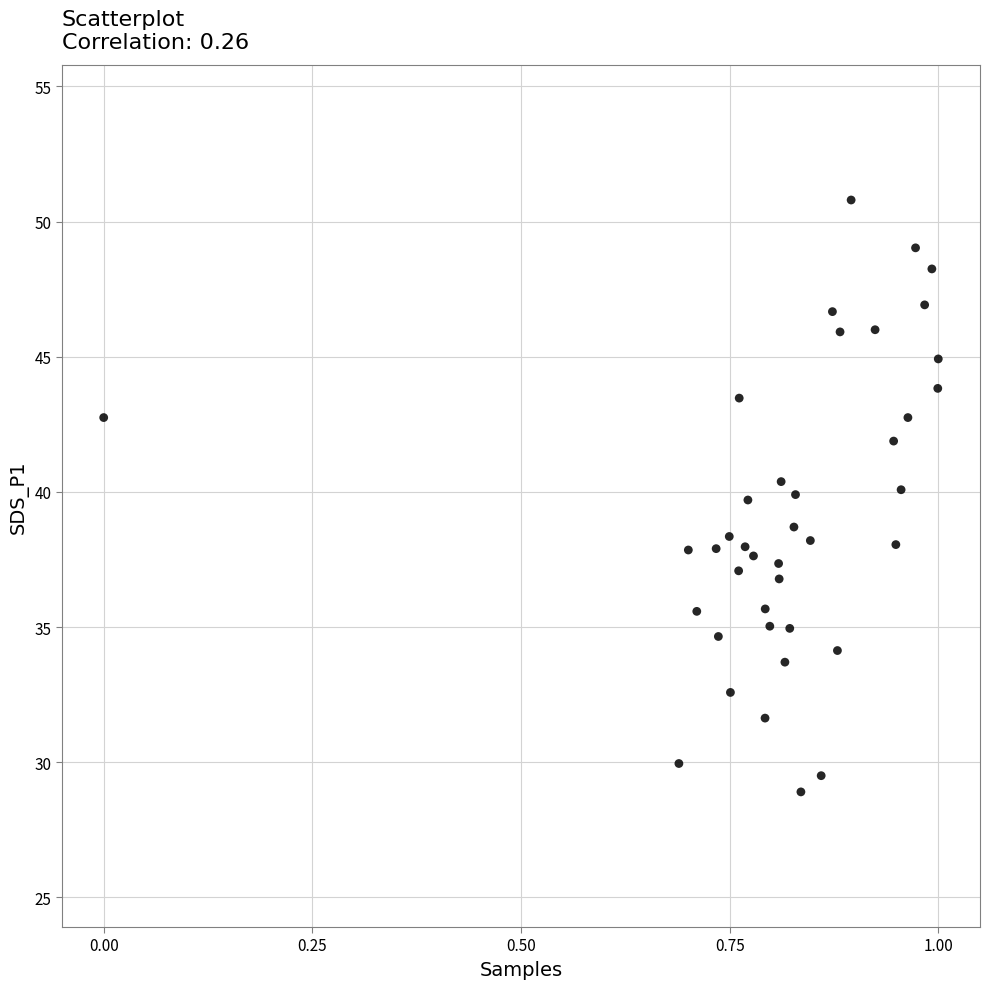

What is the range of Y values (max minus min)?

21.9